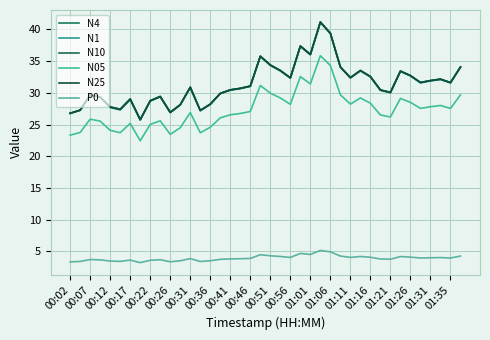

At how many categories does at least one series exceed 30?

25